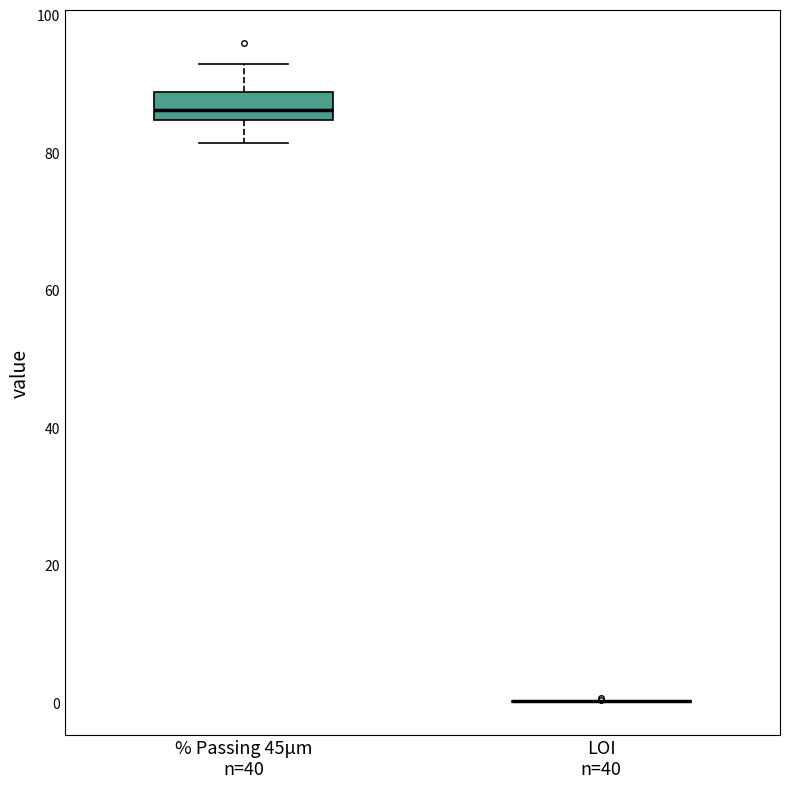

Which box is the tallest, from its lower edge to its upper edge?

% Passing 45μm n=40